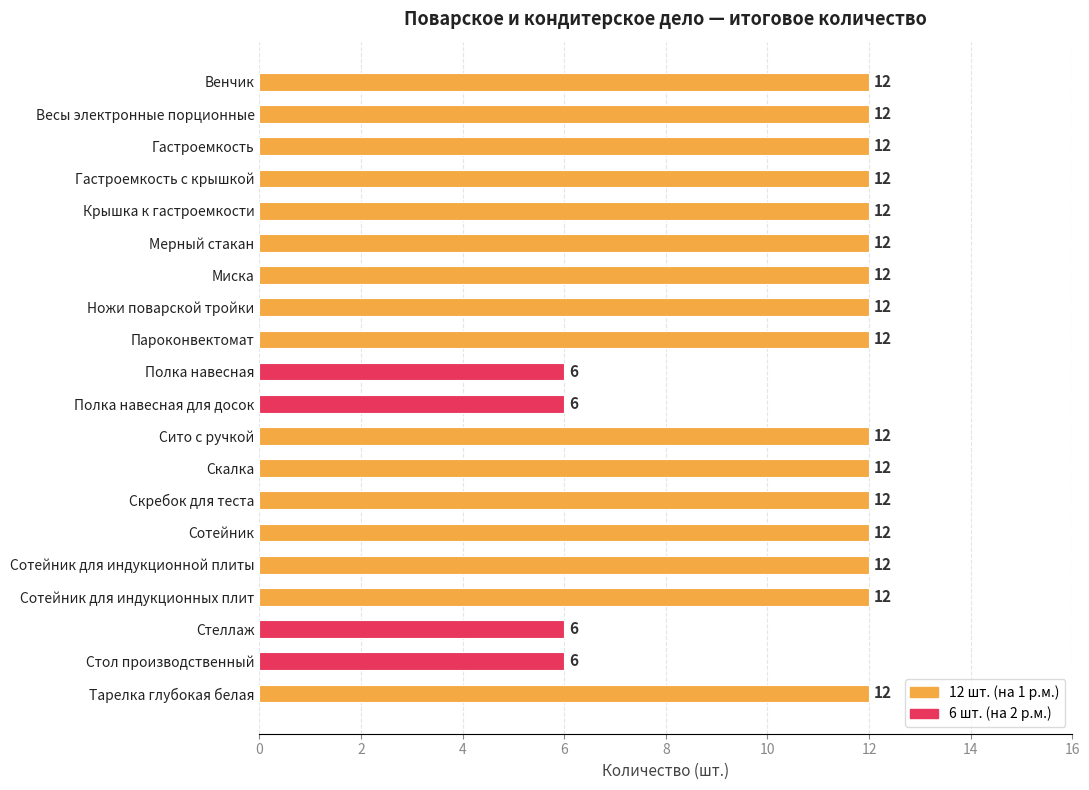

How many values are between 12 and 13?

16